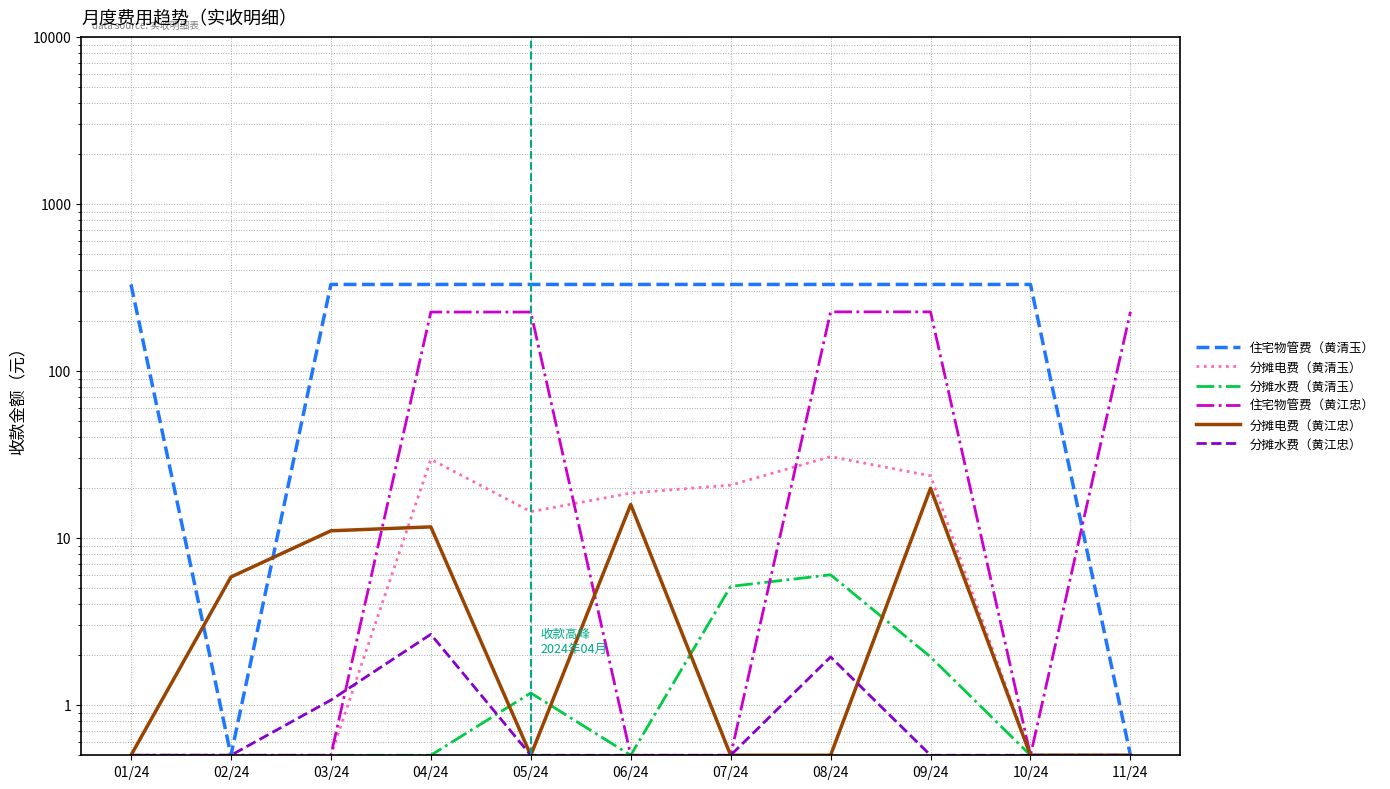

What is the label of the 5th point from the left?

05/24